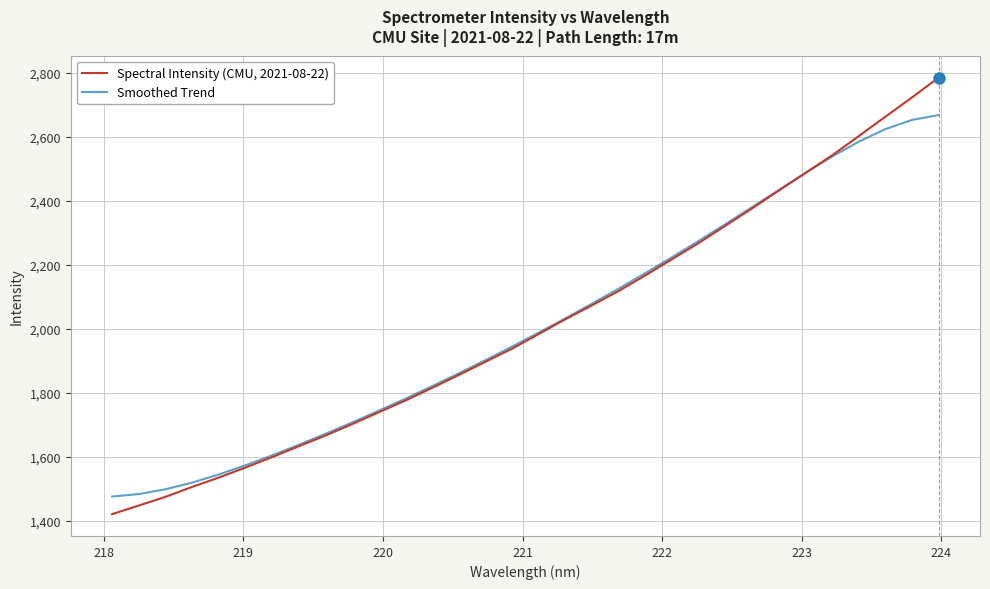

Which series has the largest range (max minus min)?

Spectral Intensity (CMU, 2021-08-22)